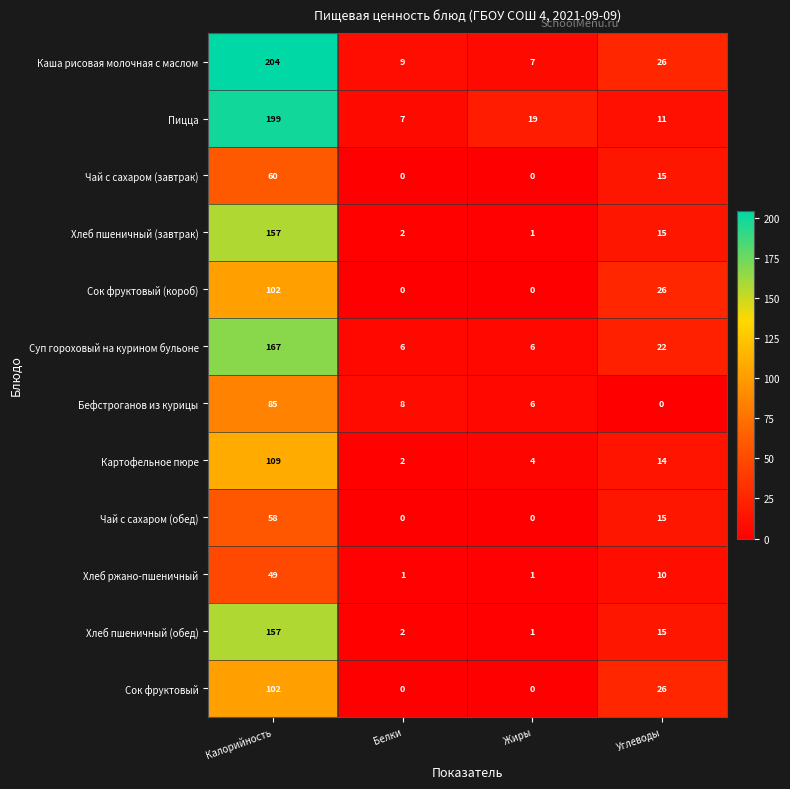

At how many categories does at least one series exceed 100?

1